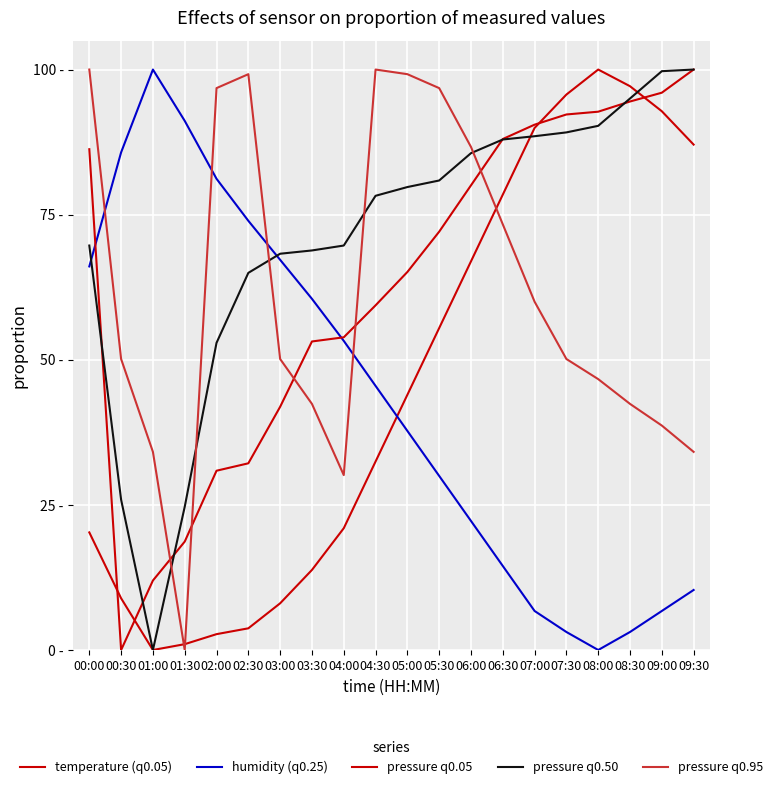

What is the difference between the maximum and minimum values in the pressure q0.50 series?

100.0